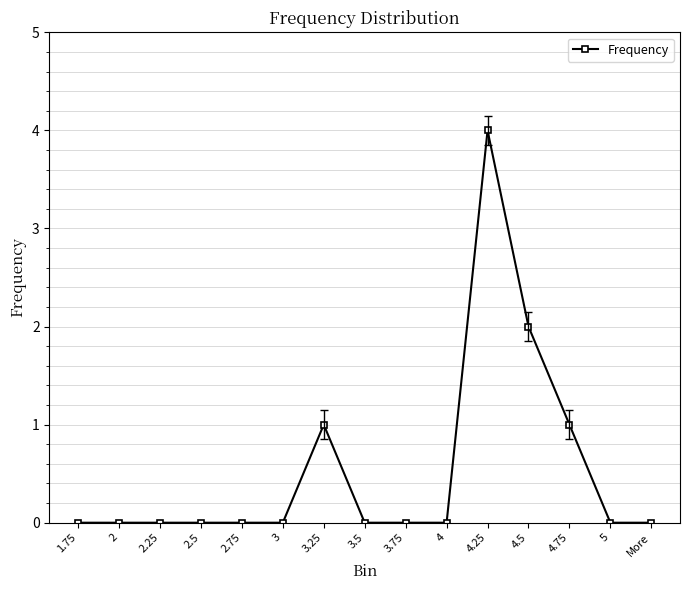

Which has a higher value, 3.25 or 2.75?

3.25